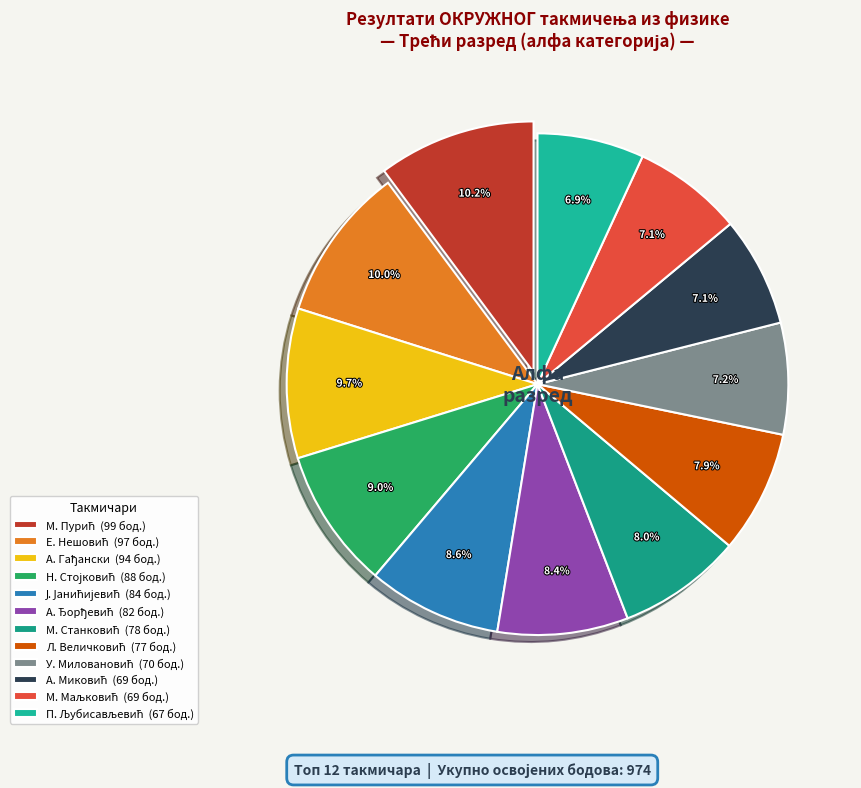

How many segments does this pie chart have?

12